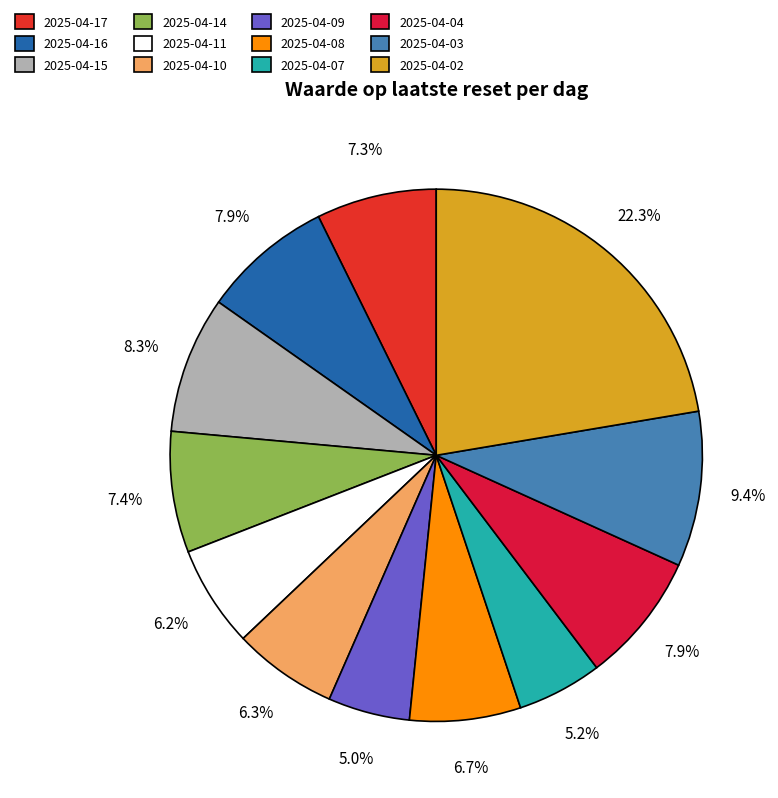

What is the change in value from 2025-04-17 to 2025-04-07?

-4.9